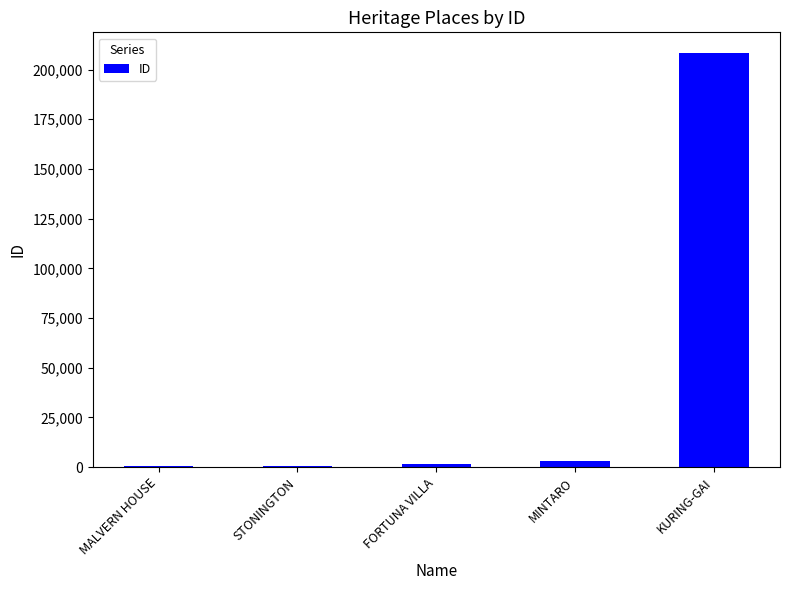

The value at KURING-GAI is 208328. True or false?

True